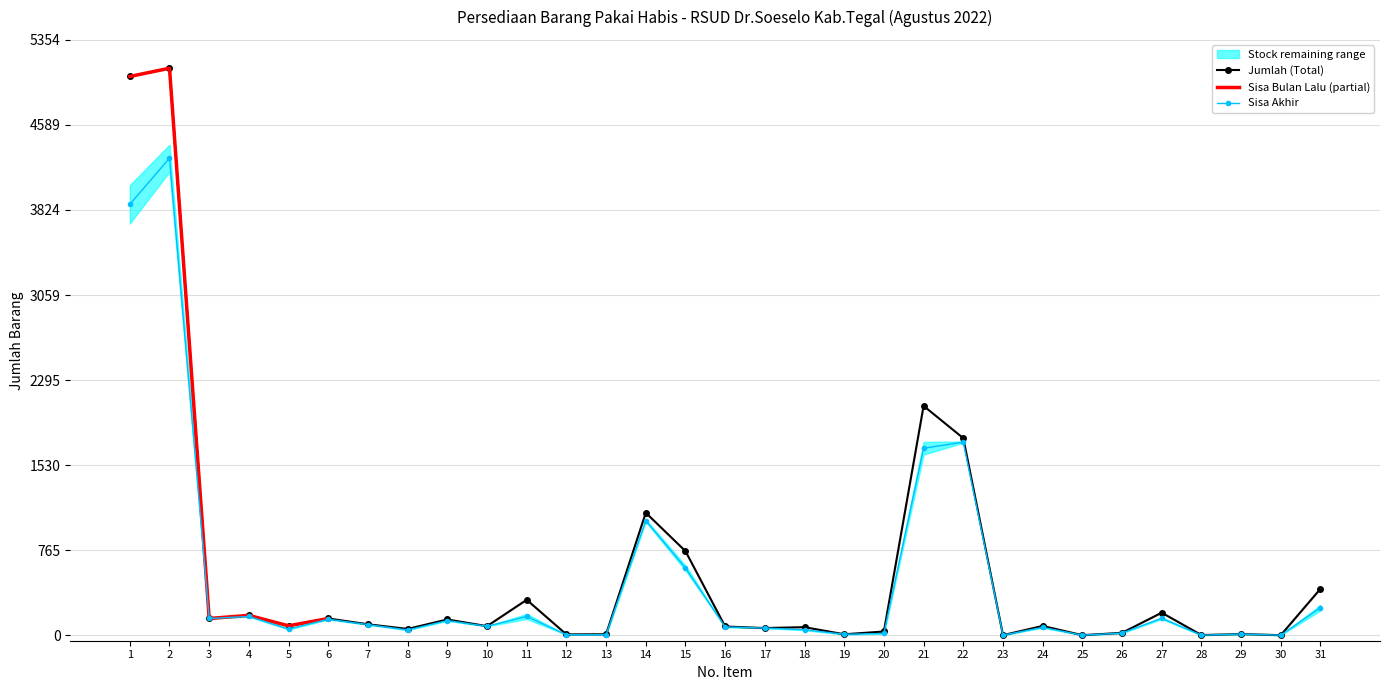

What is the difference between the maximum and minimum values in the Sisa (col_7) series?

4290